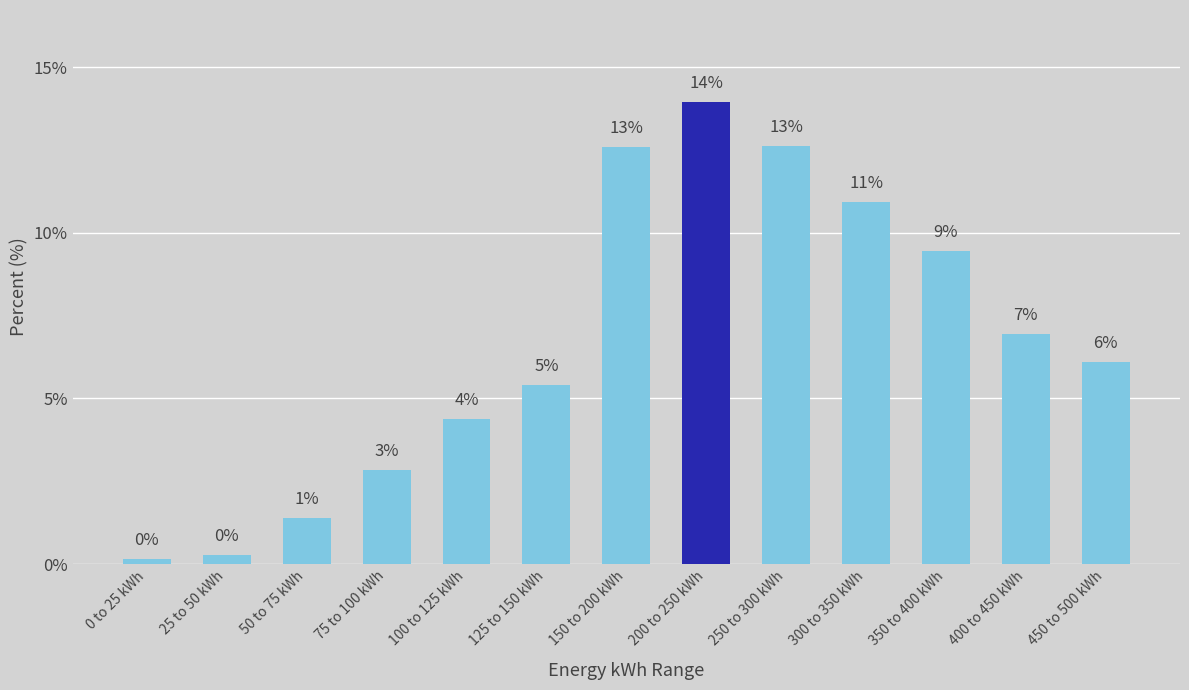

Read the value at 25 to 50 kWh.

0.3